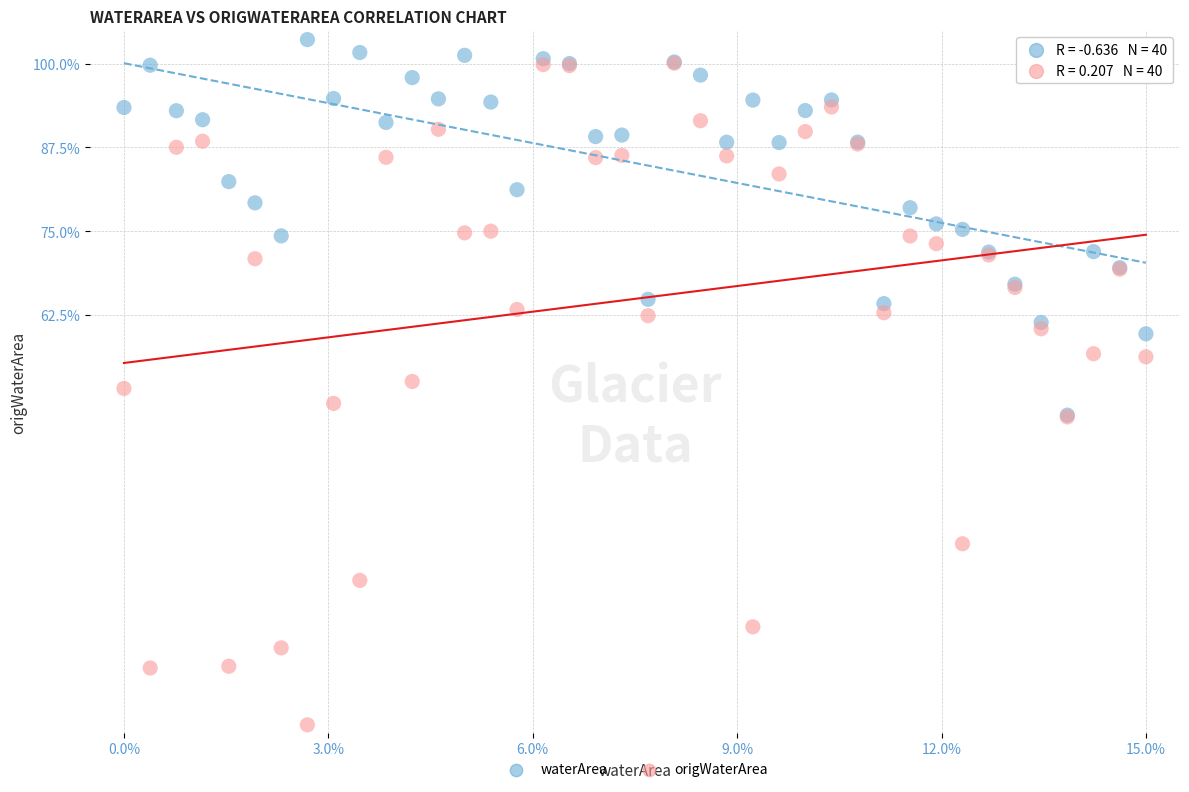

What are all the series names shown in the legend?

waterArea, origWaterArea